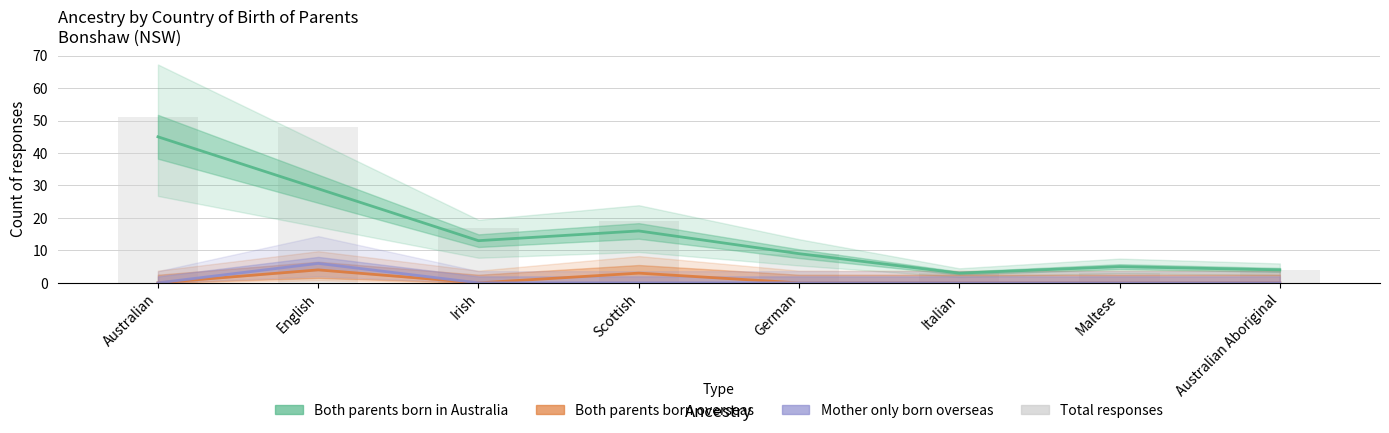

Between Scottish and Irish, which is larger?

Scottish